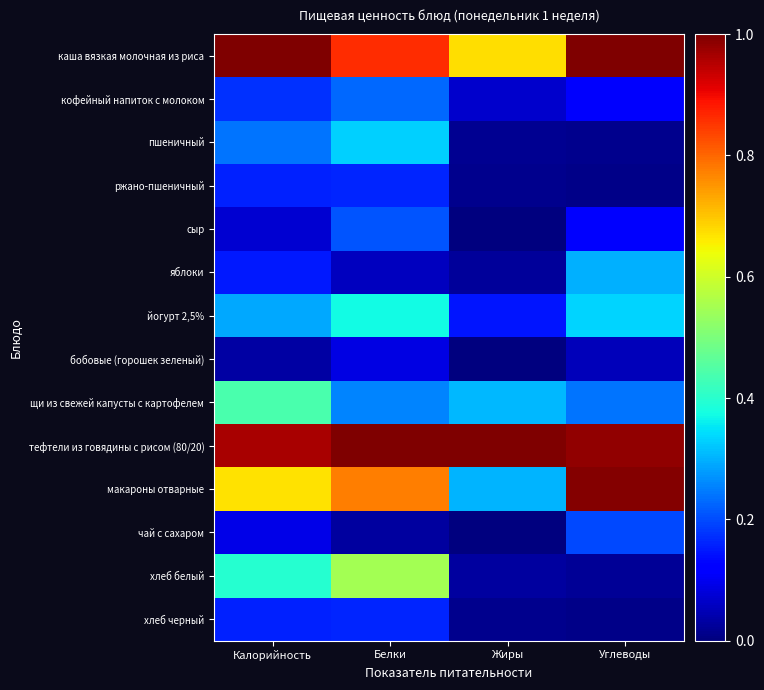

At Белки, list the series in order from smallest to largest.

чай с сахаром, яблоки, бобовые (горошек зеленый), ржано-пшеничный, хлеб черный, сыр, кофейный напиток с молоком, щи из свежей капусты с картофелем, пшеничный, йогурт 2,5%, хлеб белый, макароны отварные, каша вязкая молочная из риса, тефтели из говядины с рисом (80/20)